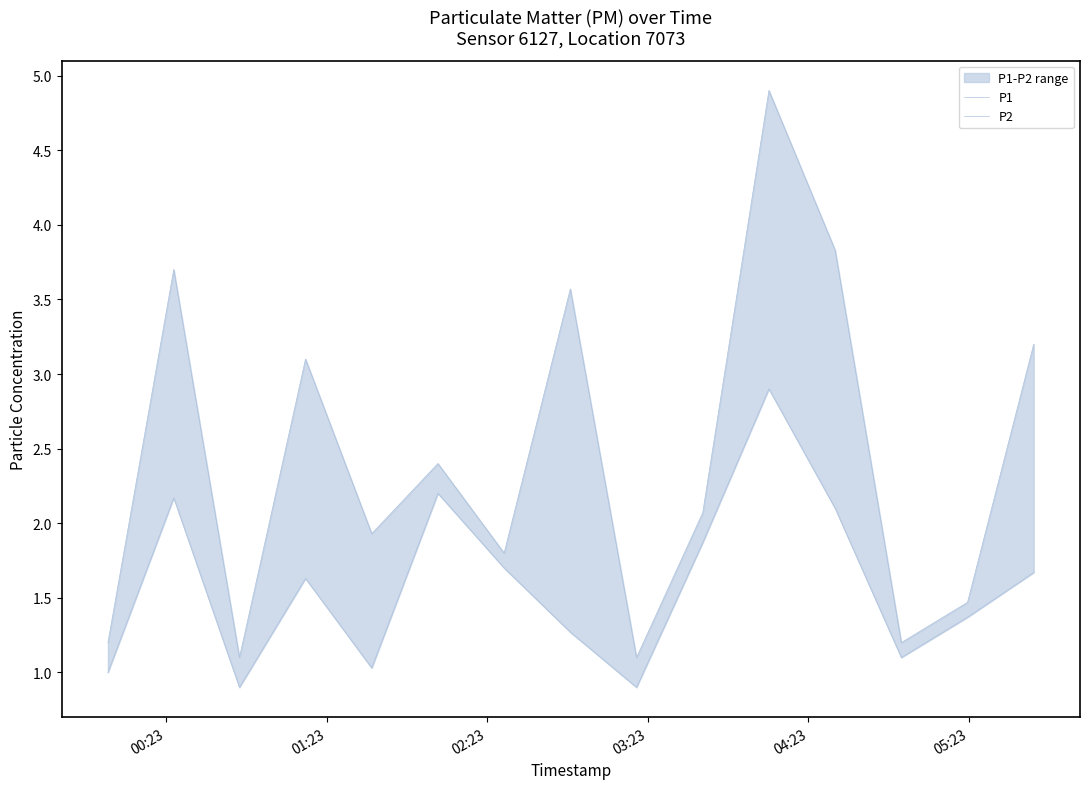

Which series has the widest spread of values?

P1